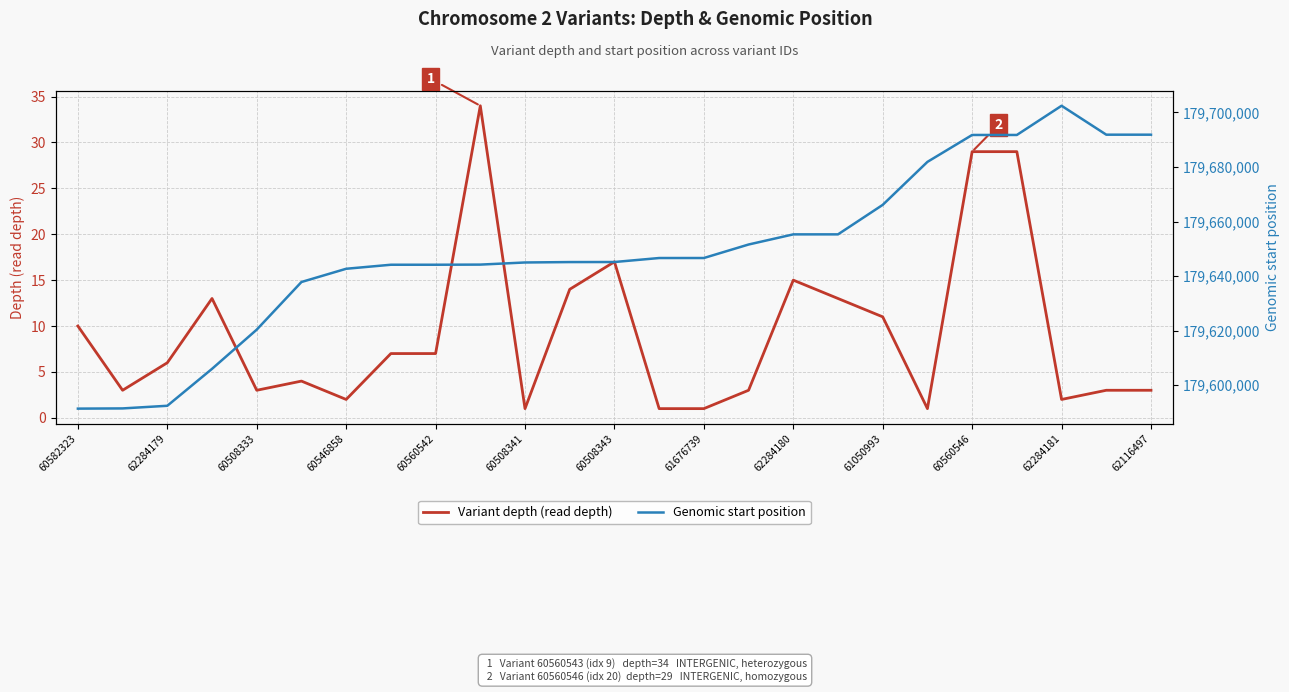

Is this an area chart (filled region under the line)?

No